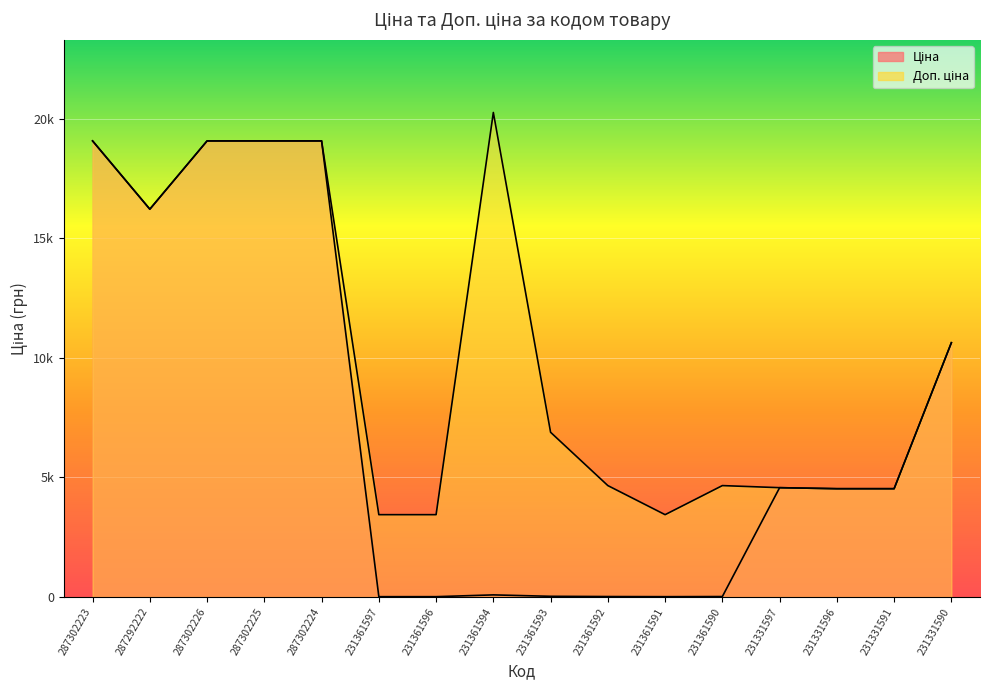

Which series has the largest range (max minus min)?

Ціна